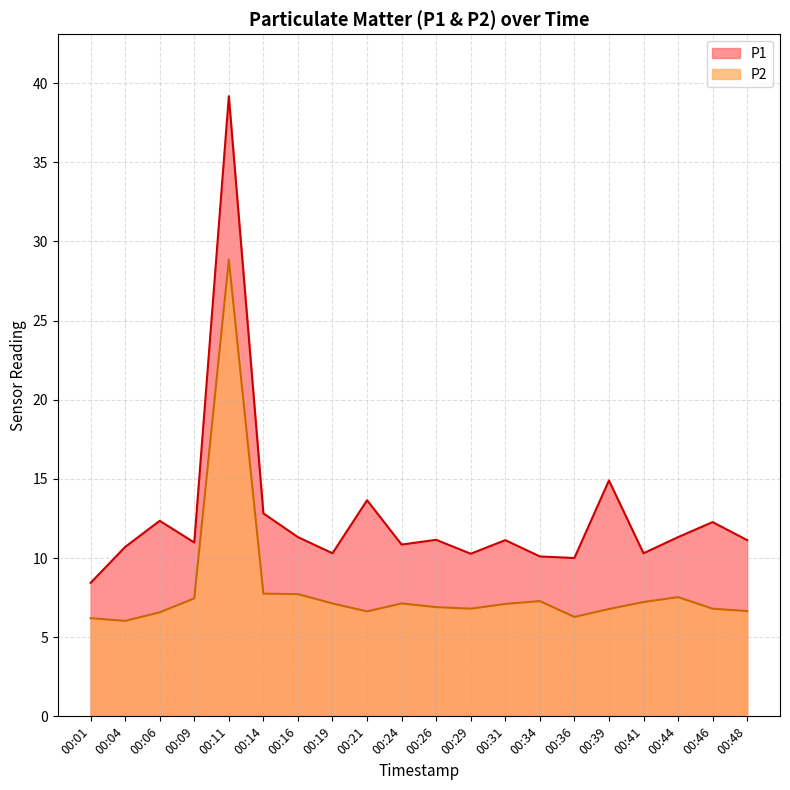

Reading left to right, extract all data points from this chart.

P1: 00:01=8.4	00:04=10.7	00:06=12.3	00:09=11.0	00:11=39.2	00:14=12.8	00:16=11.3	00:19=10.3	00:21=13.7	00:24=10.8	00:26=11.2	00:29=10.3	00:31=11.1	00:34=10.1	00:36=10.0	00:39=14.9	00:41=10.3	00:44=11.3	00:46=12.3	00:48=11.1
P2: 00:01=6.2	00:04=6.0	00:06=6.6	00:09=7.5	00:11=28.9	00:14=7.8	00:16=7.7	00:19=7.1	00:21=6.6	00:24=7.1	00:26=6.9	00:29=6.8	00:31=7.1	00:34=7.3	00:36=6.3	00:39=6.8	00:41=7.2	00:44=7.5	00:46=6.8	00:48=6.7